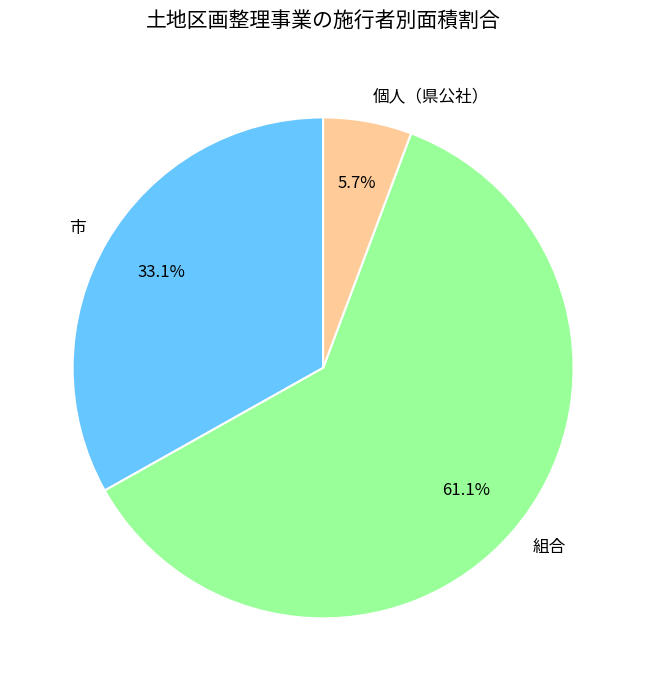

What is the ratio of the value at 市 to the value at 組合?

0.5